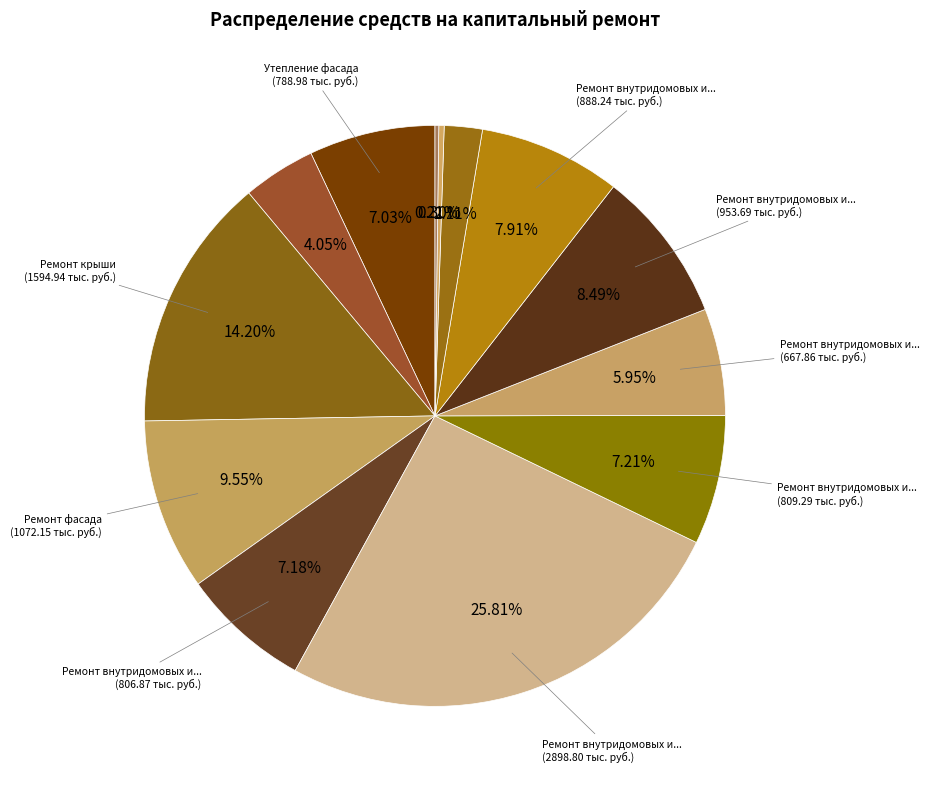

Count the number of slices in the pie.

13